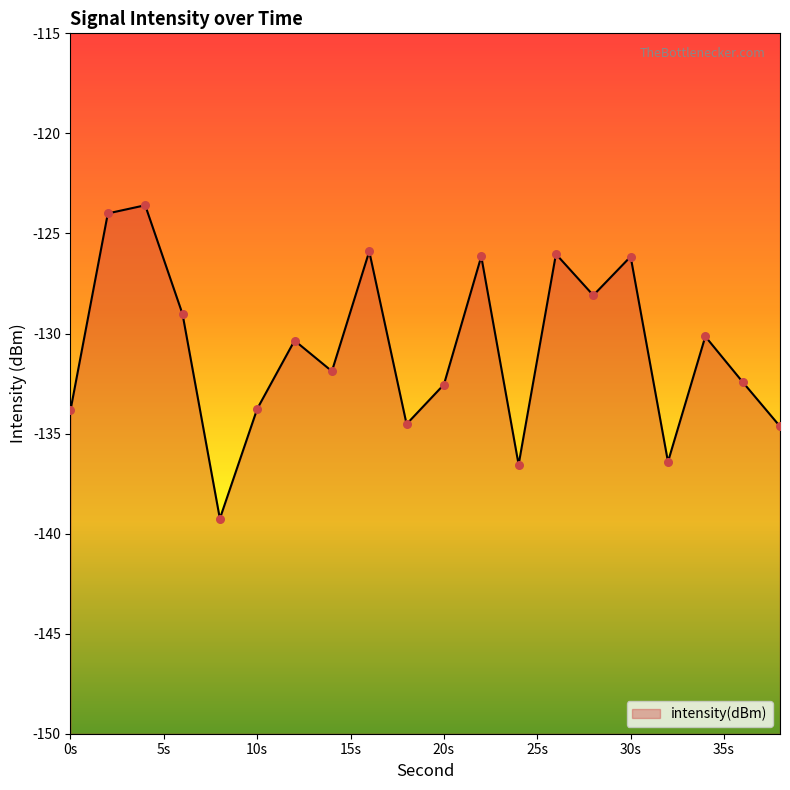

What is the change in value from 4 to 30?

-2.6